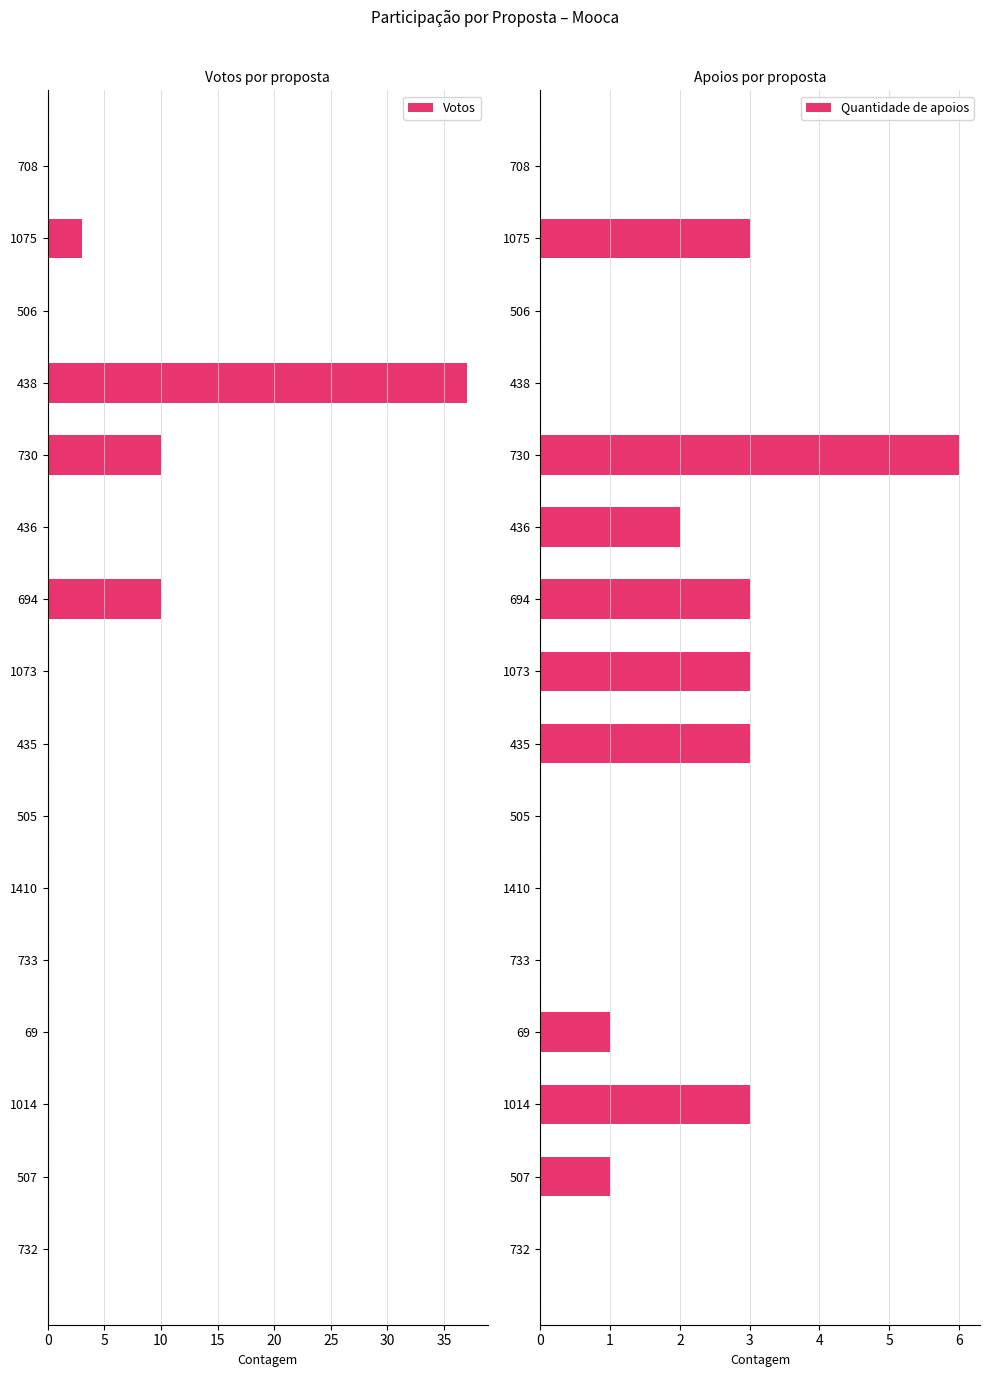

What is the maximum value for Votos?

37